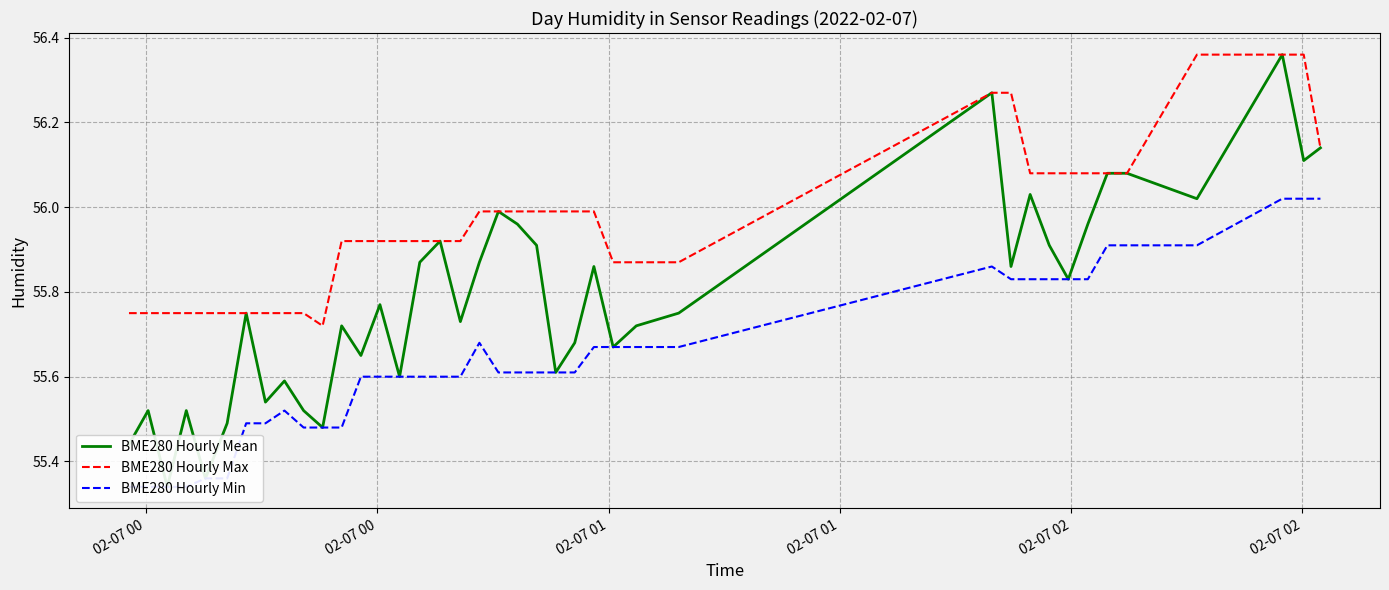

True or false: BME280 Hourly Mean and BME280 Hourly Min intersect in this chart.

False